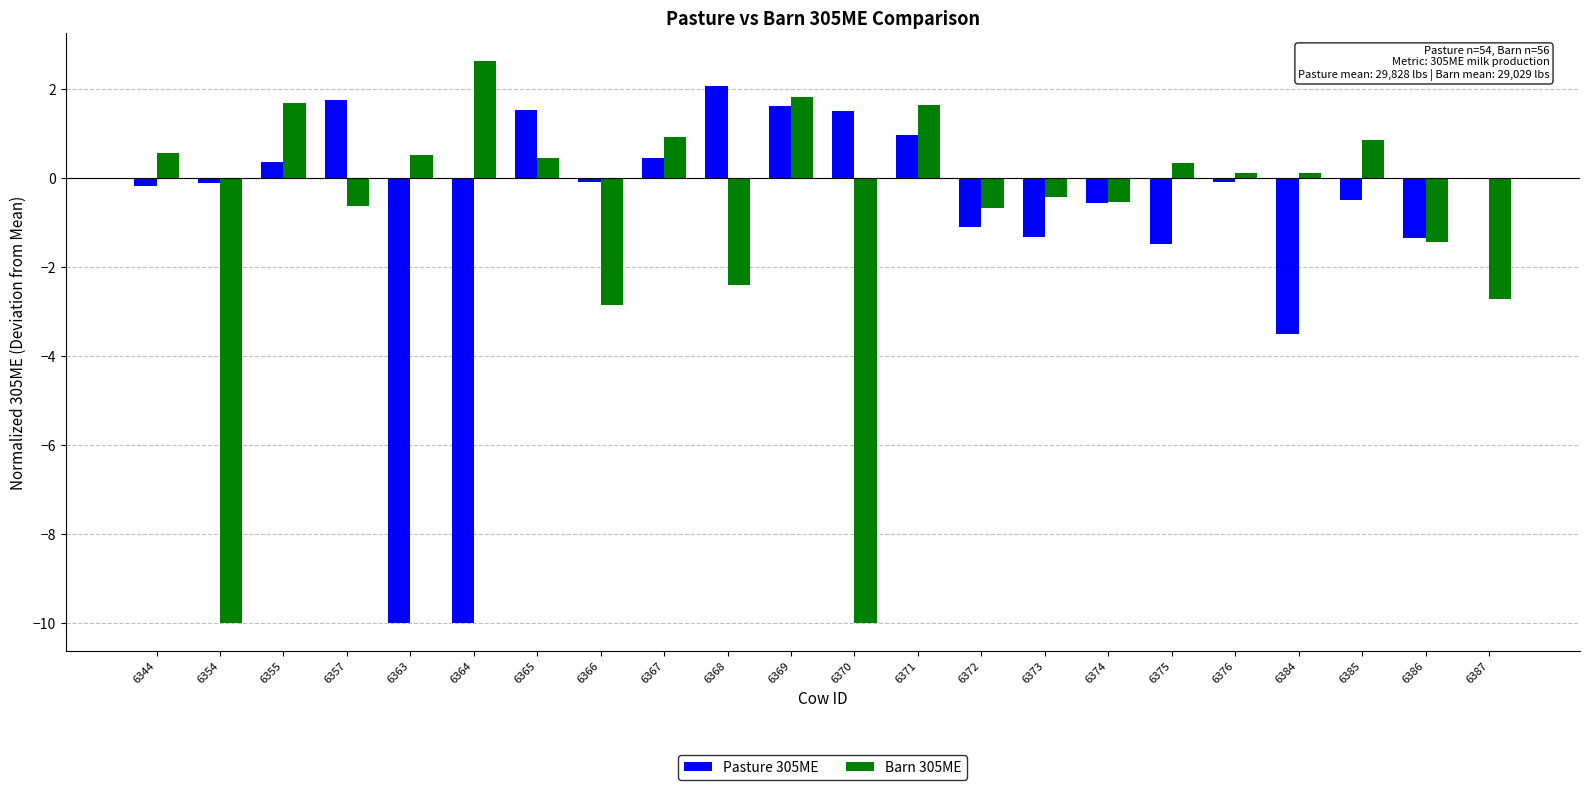

What is the greatest value displayed?

2.6